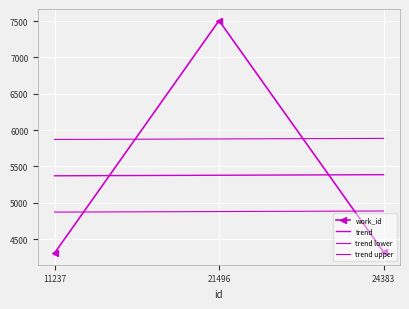

True or false: work_id has a value of 2819.4 at 21496.

False